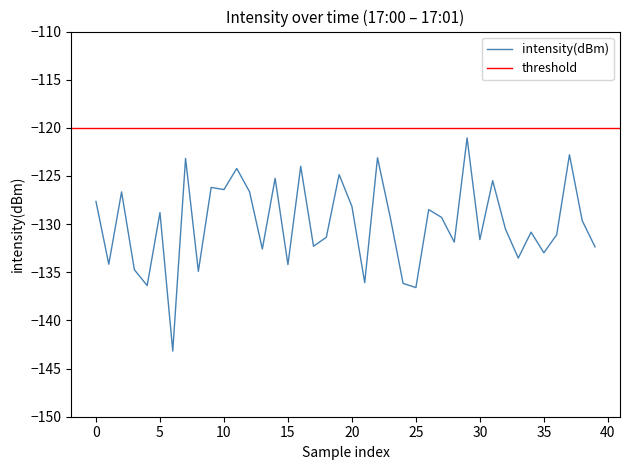

Reading left to right, extract all data points from this chart.

-127.6	-134.2	-126.7	-134.7	-136.4	-128.8	-143.2	-123.2	-134.9	-126.2	-126.4	-124.2	-126.6	-132.6	-125.2	-134.2	-124.0	-132.3	-131.4	-124.9	-128.2	-136.1	-123.1	-129.3	-136.2	-136.6	-128.5	-129.3	-131.9	-121.0	-131.6	-125.5	-130.5	-133.5	-130.8	-133.0	-131.1	-122.8	-129.6	-132.4